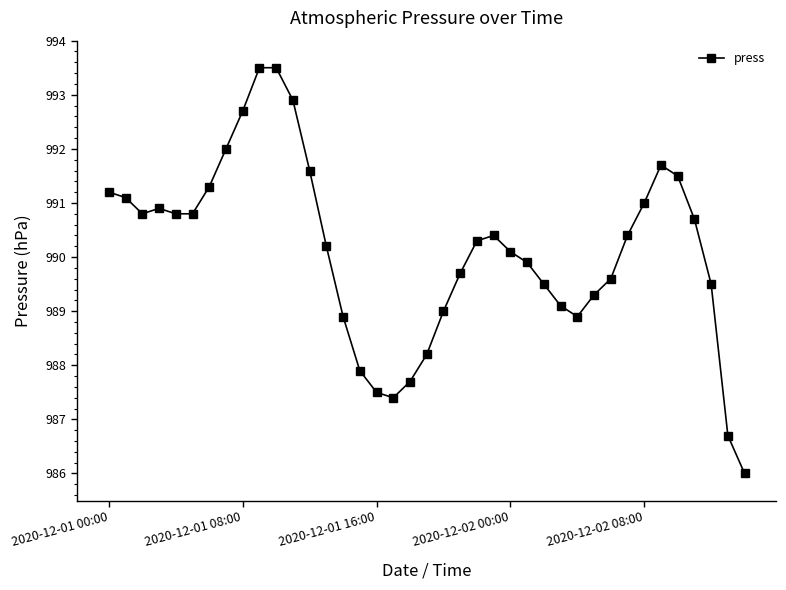

What is the greatest value displayed?

993.5